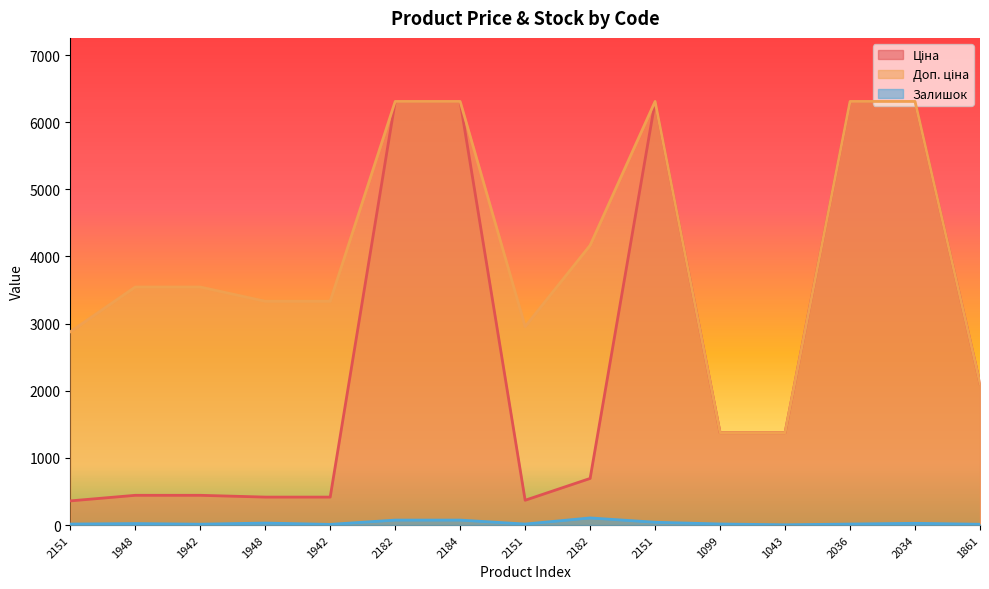

The Залишок series shows 5.6 at 1099. True or false?

False